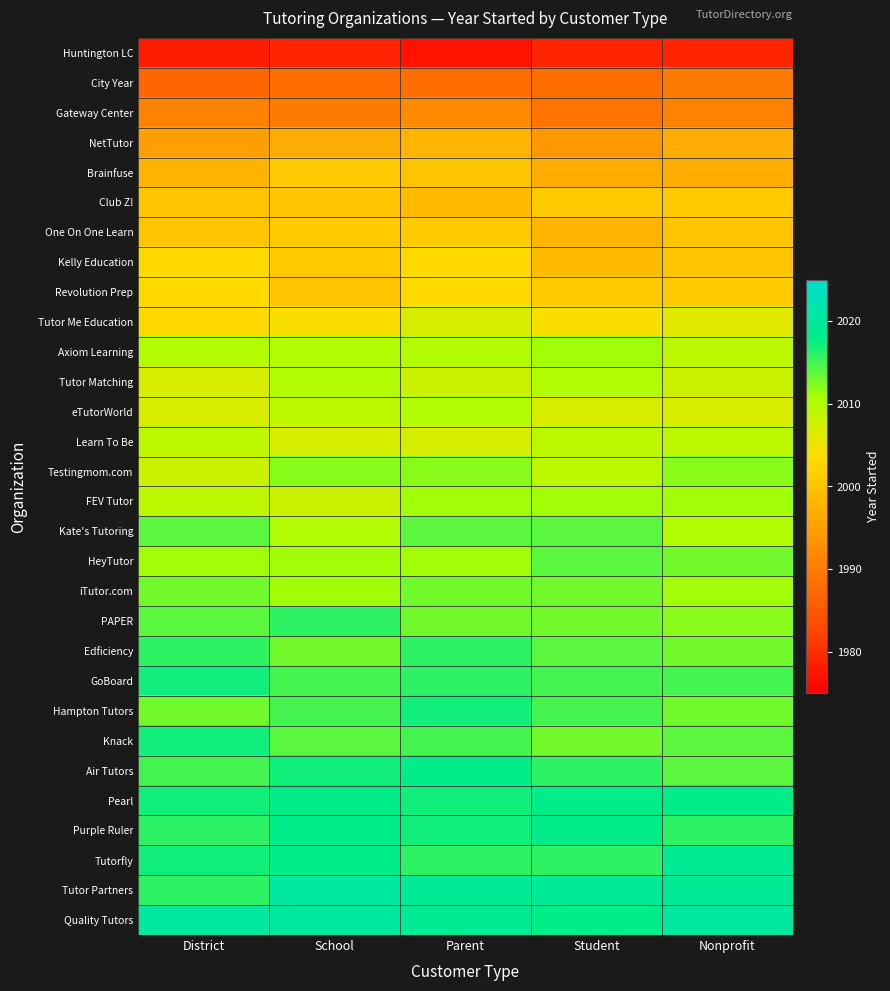

Count the number of data series in this chart.

30